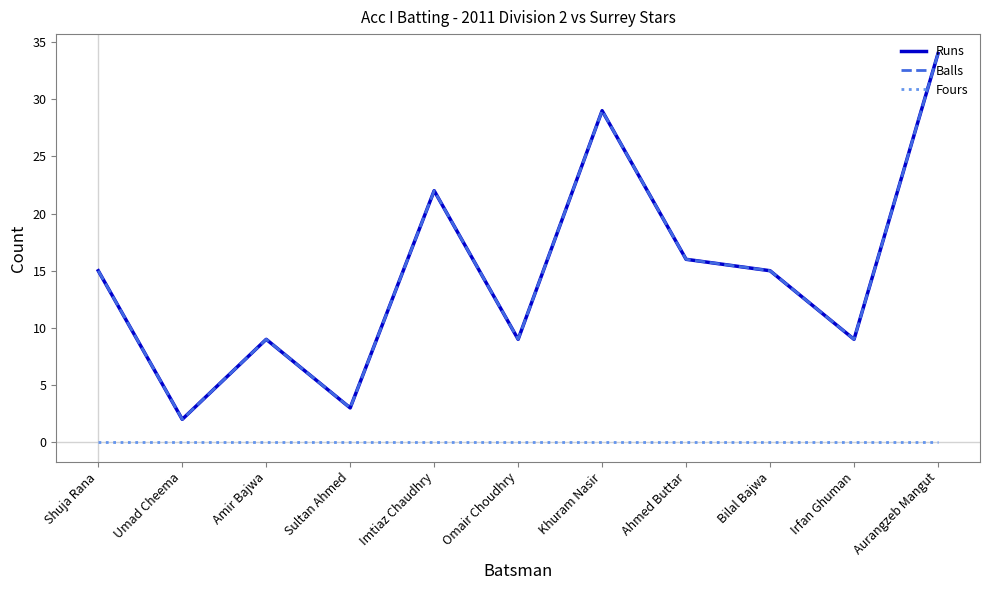

What is the greatest value displayed?

34